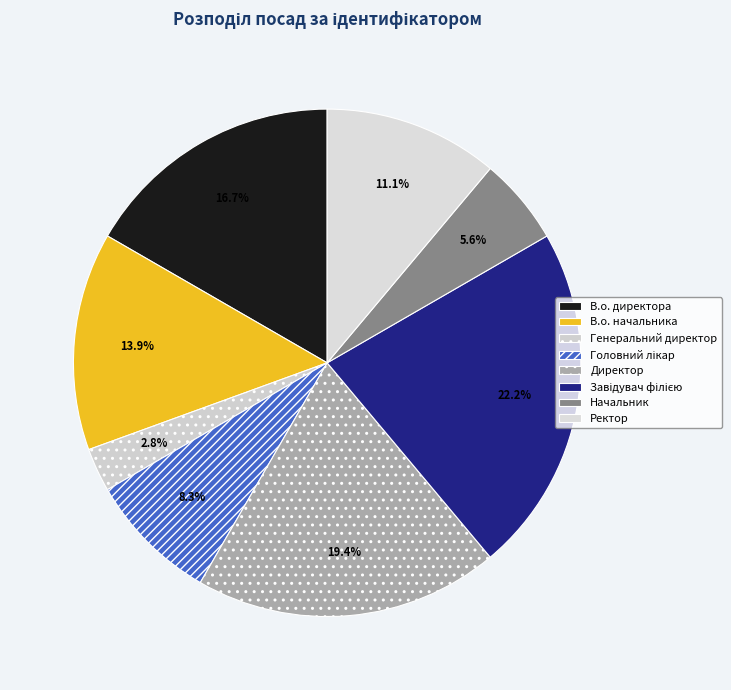

How much of the chart is everything except Начальник?

94.4%